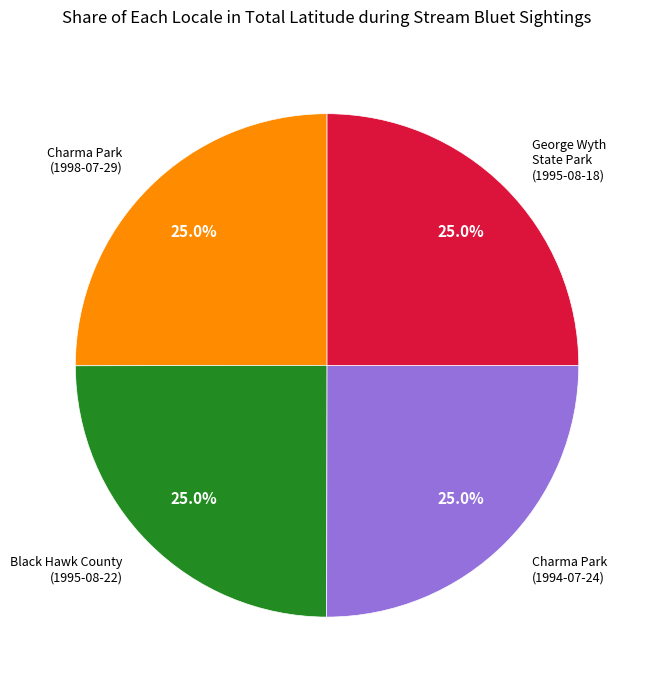

Is there a majority slice in this chart?

No